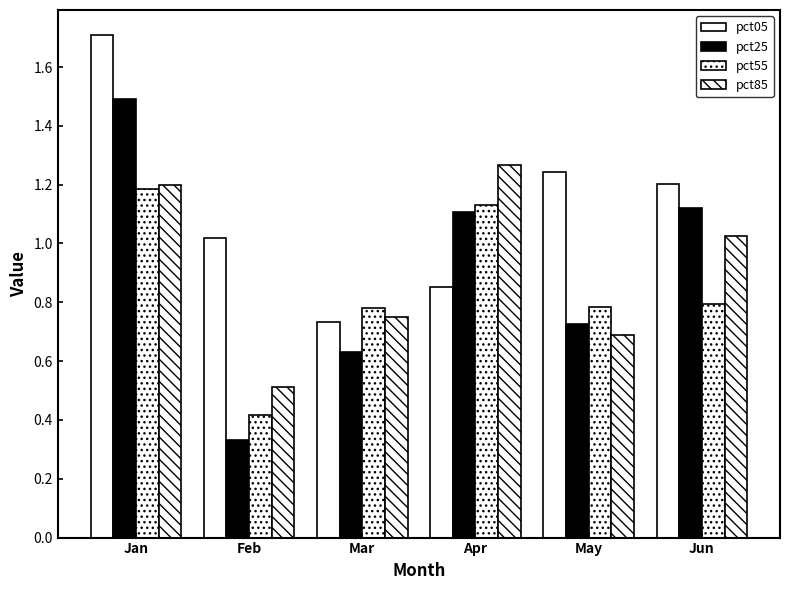

Which series changed the most between Jan and Apr?

pct05